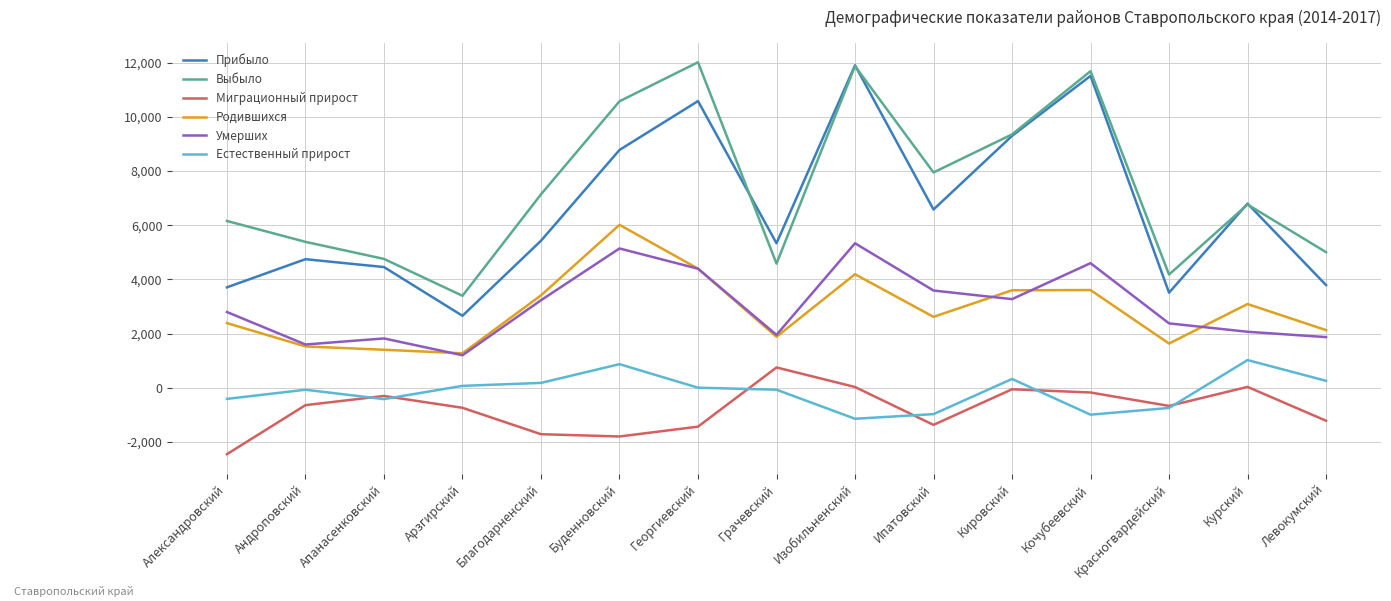

At which label does Прибыло reach its peak?

Изобильненский